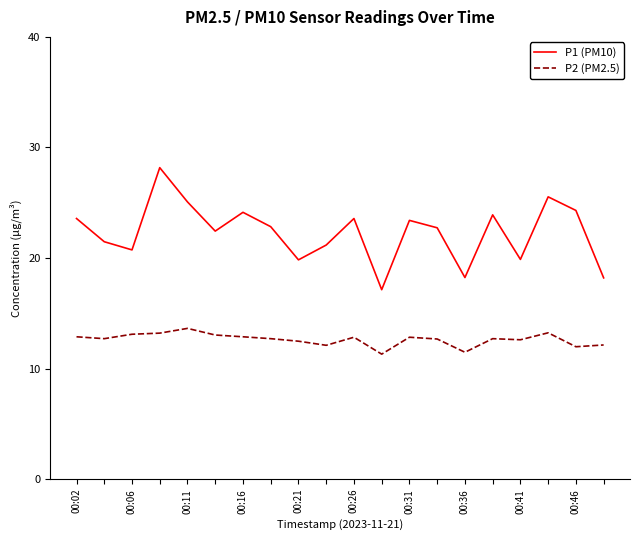

True or false: P1 (PM10) and P2 (PM2.5) intersect in this chart.

False